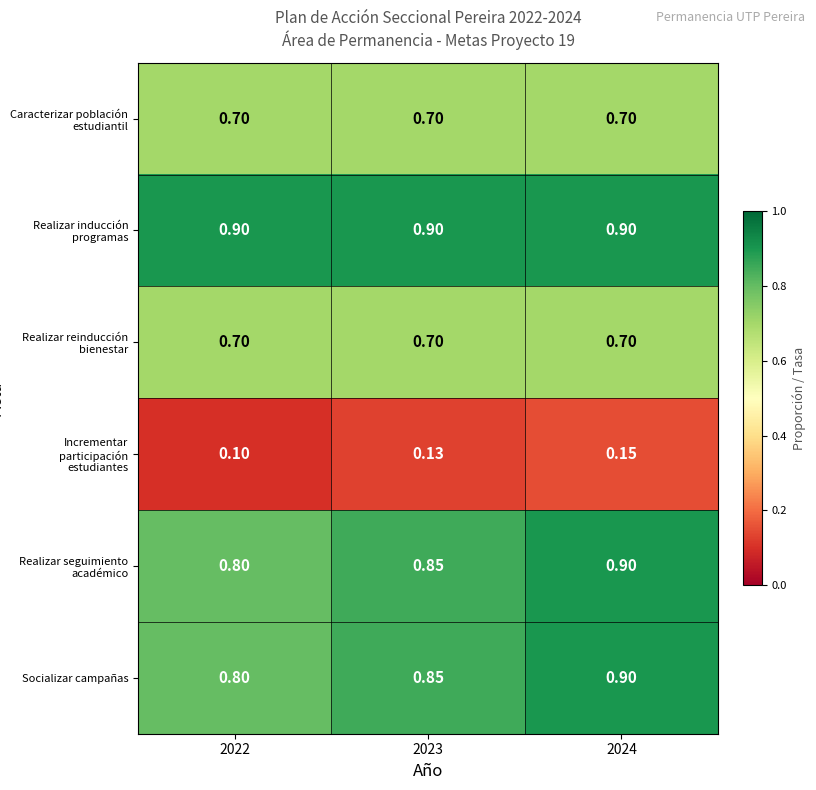

What is the total value across all series at 2023?

4.1